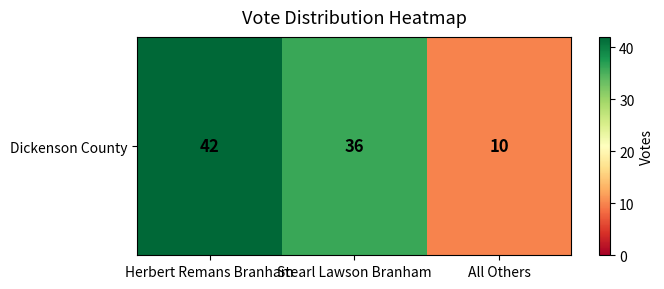

Is it true that the value at Stearl Lawson Branham is 36?

True